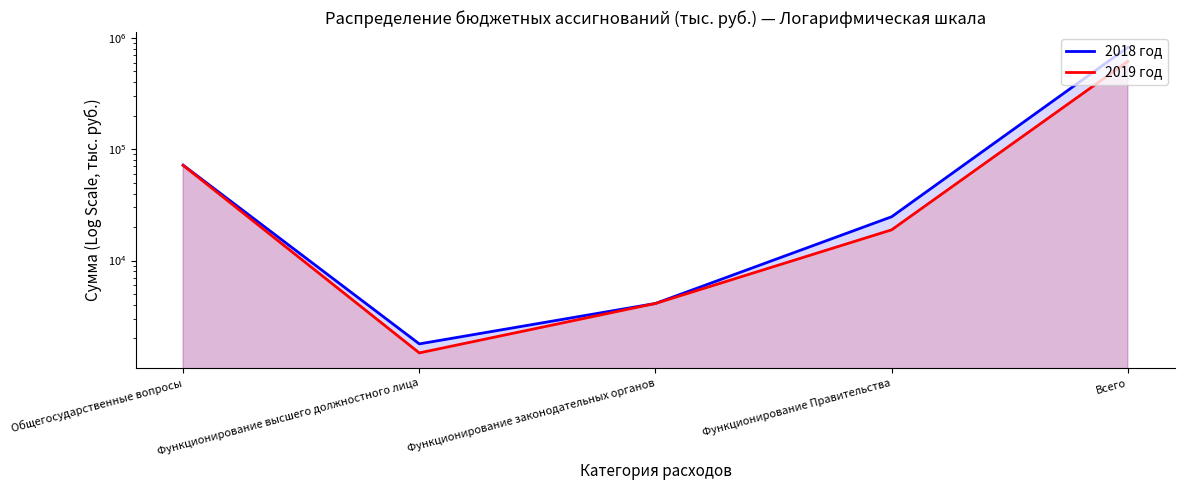

Which series changed the most between Функционирование Правительства and Всего?

2018 год